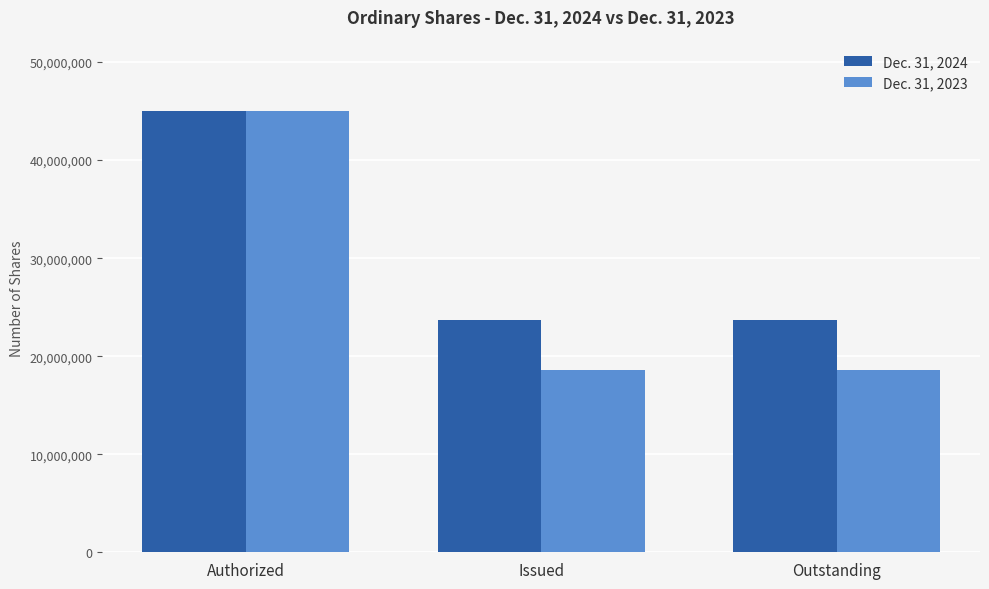

What is the smallest value displayed?

18598555